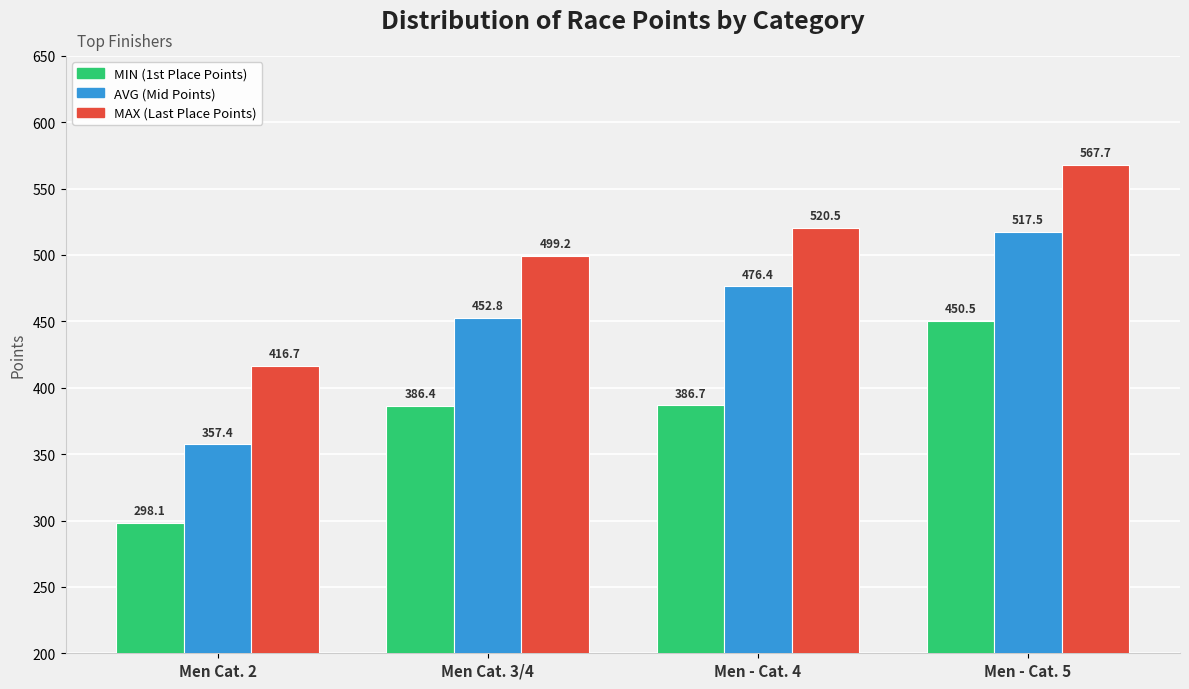

Rank the series at Men Cat. 2 from lowest to highest value.

MIN (1st Place Points), AVG (Mid Points), MAX (Last Place Points)